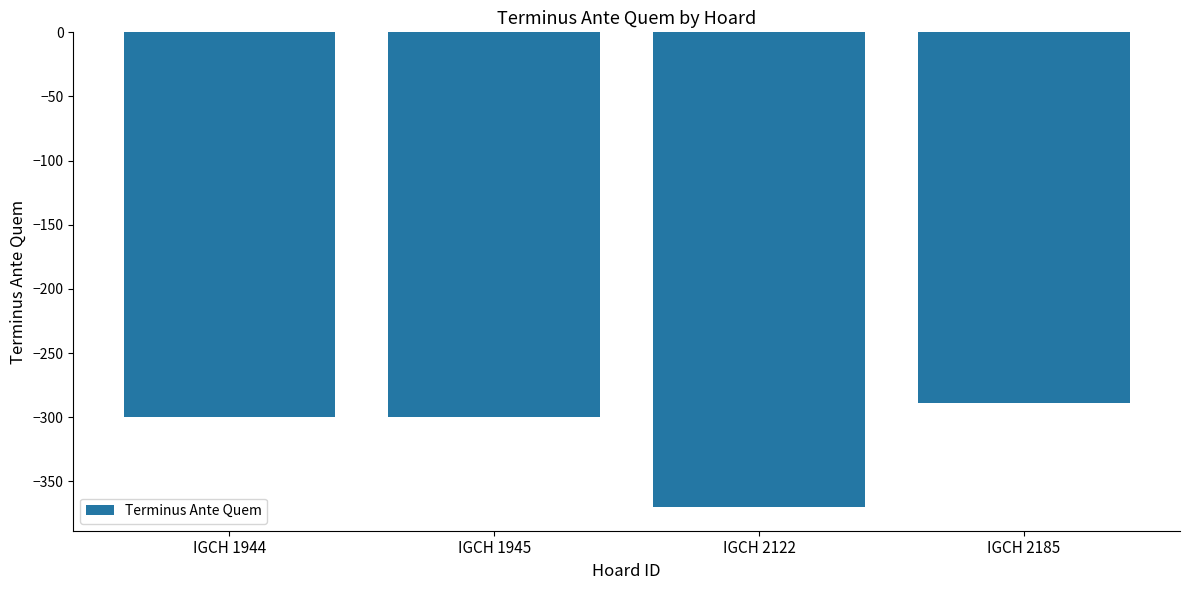

What value does the data have at IGCH 1945, to the nearest 5?

-300